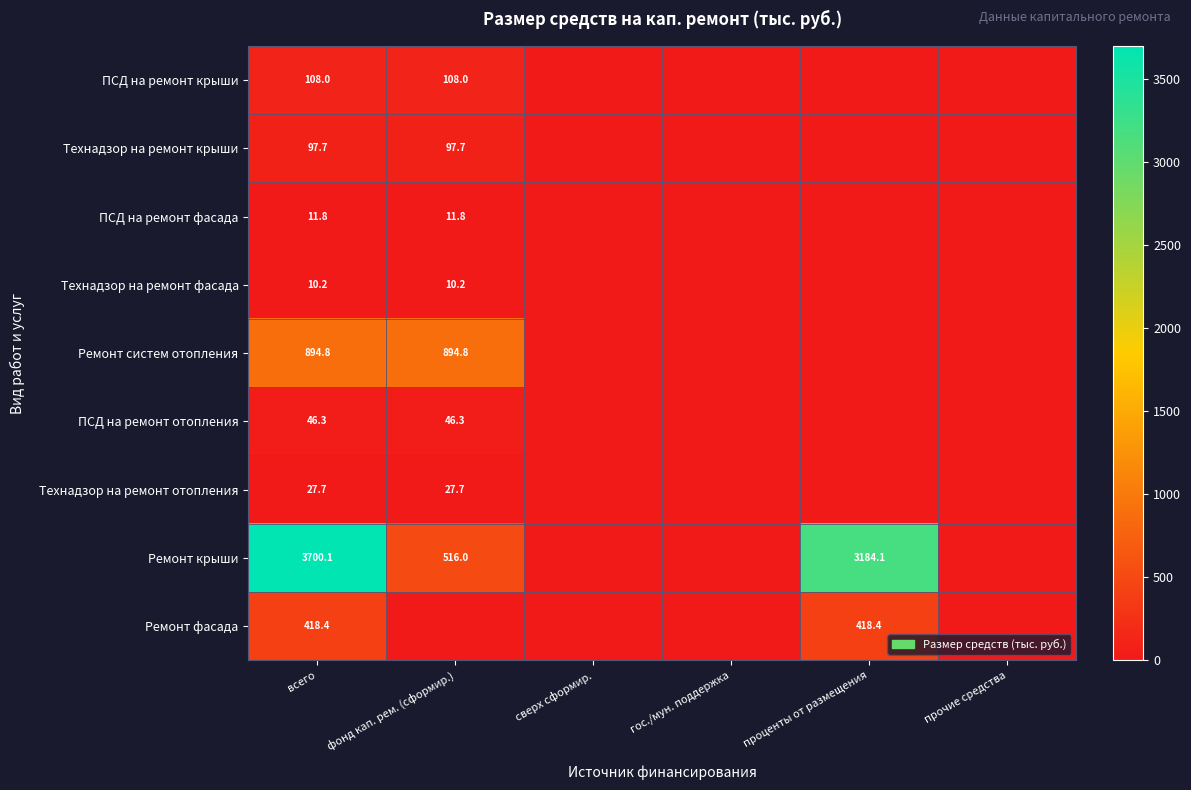

What is the difference between the highest and lowest values at всего?

3689.9